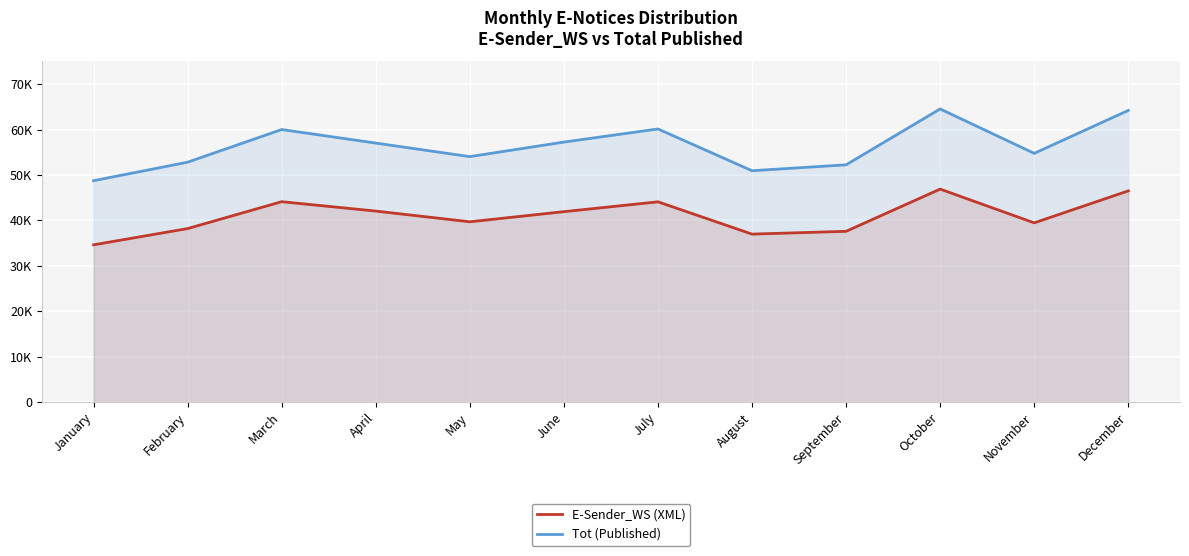

At which category does Tot (Published) reach its first local peak?

March